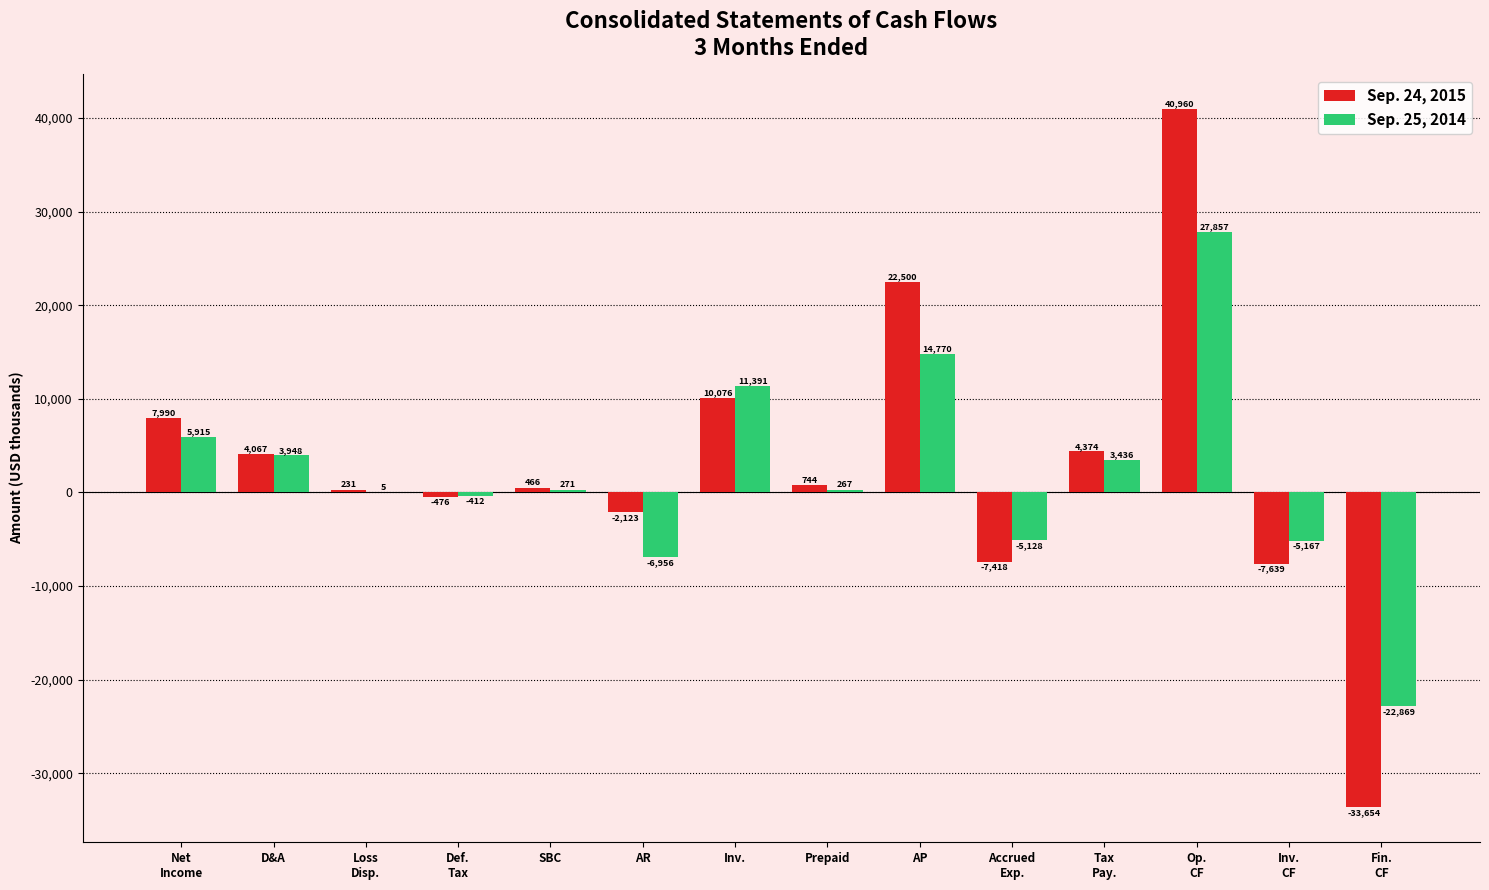

Which series has the largest total across all categories?

Sep. 24, 2015